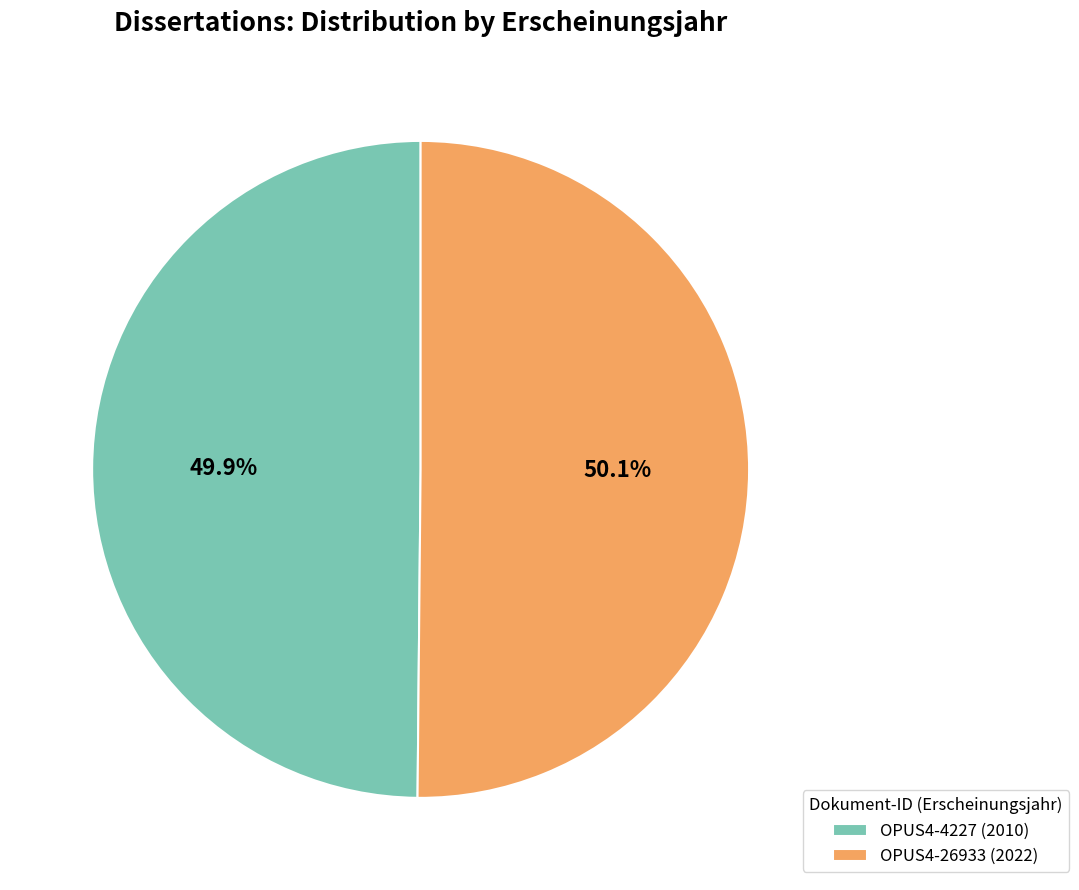

To the nearest percent, what portion does OPUS4-26933 represent?

50%